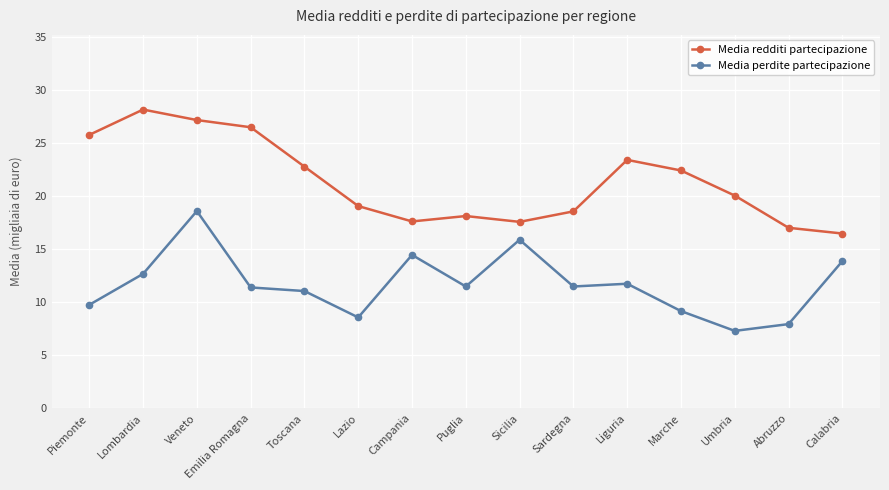

What is the smallest value displayed?

7.3